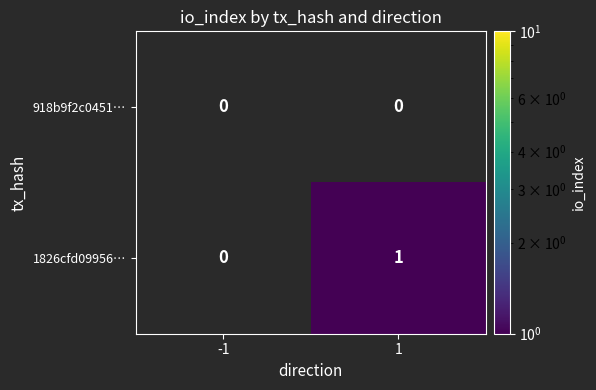

At which category is the sum across all series the highest?

1